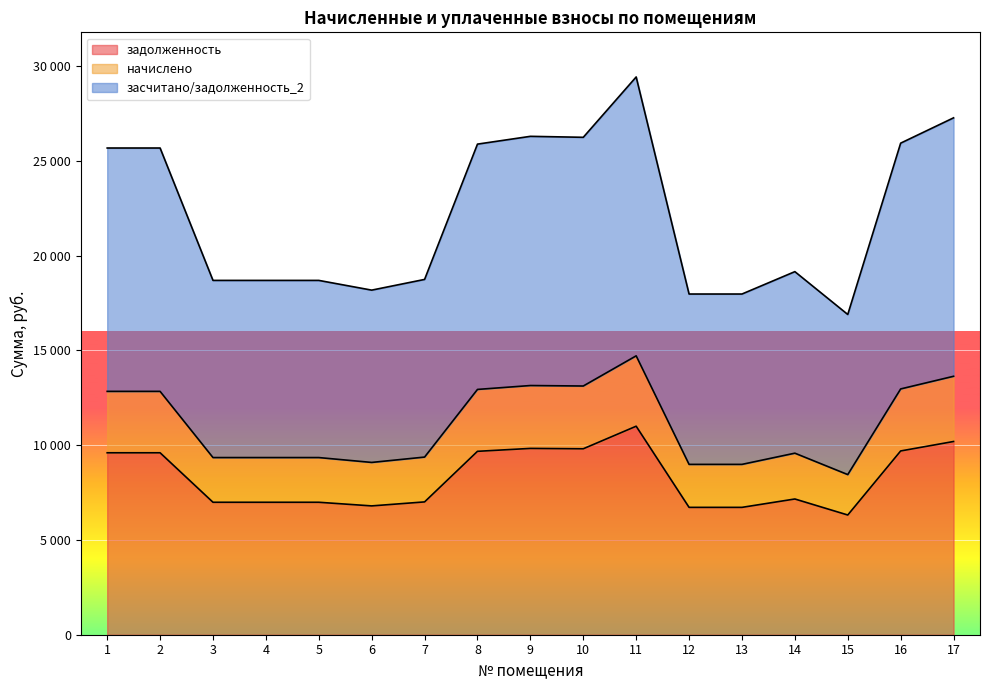

How many lines are shown in the chart?

3